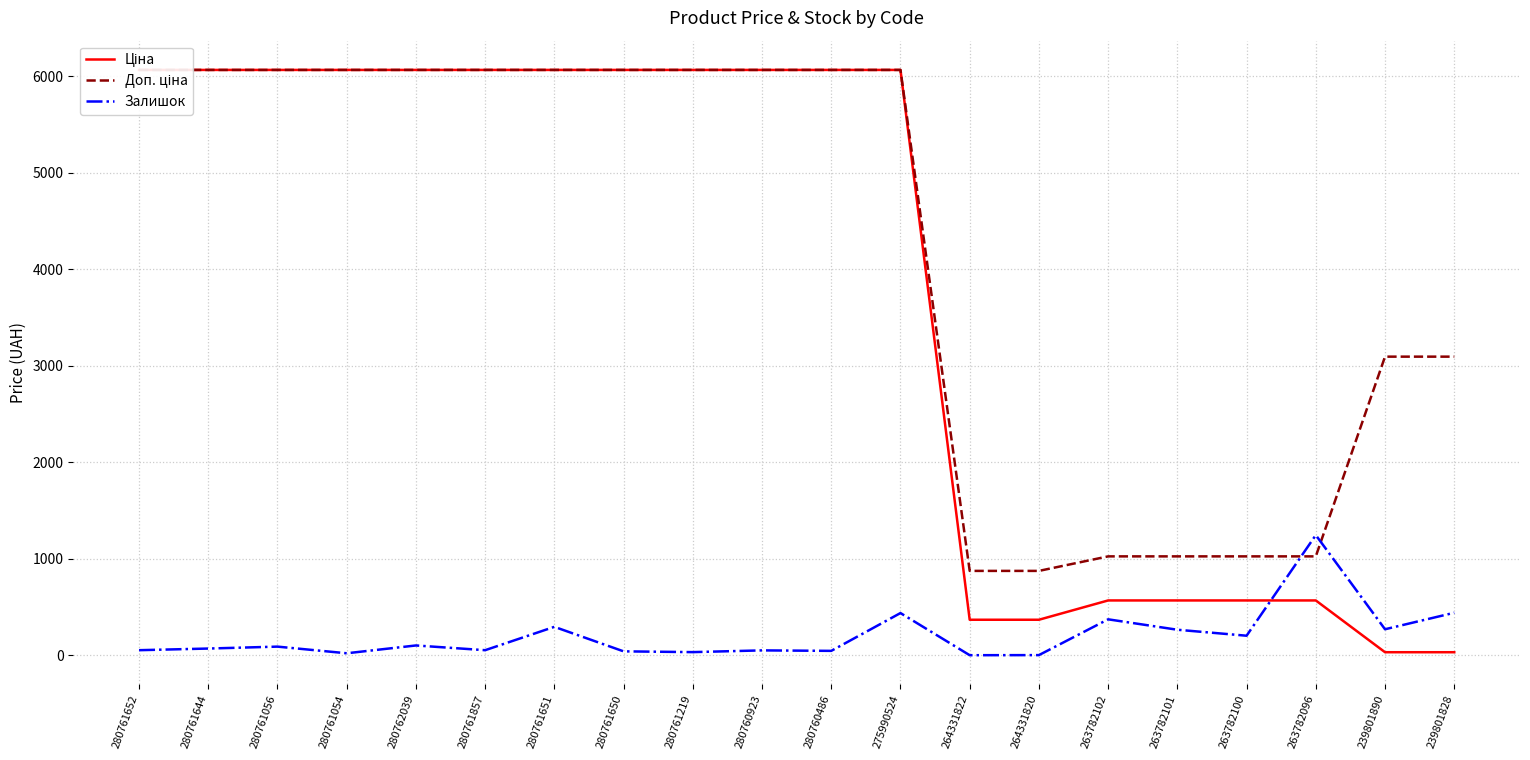

Where does the Ціна series first go above 6067?

280761652